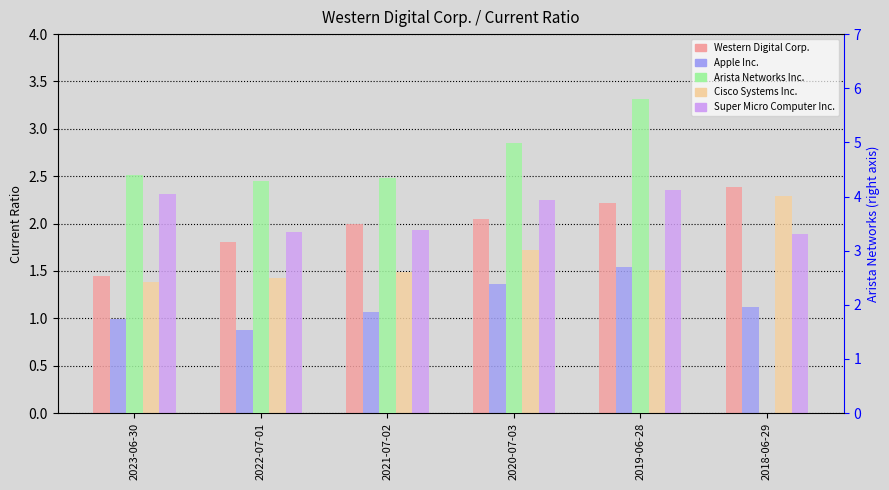

Which series has the largest total across all categories?

Arista Networks Inc.